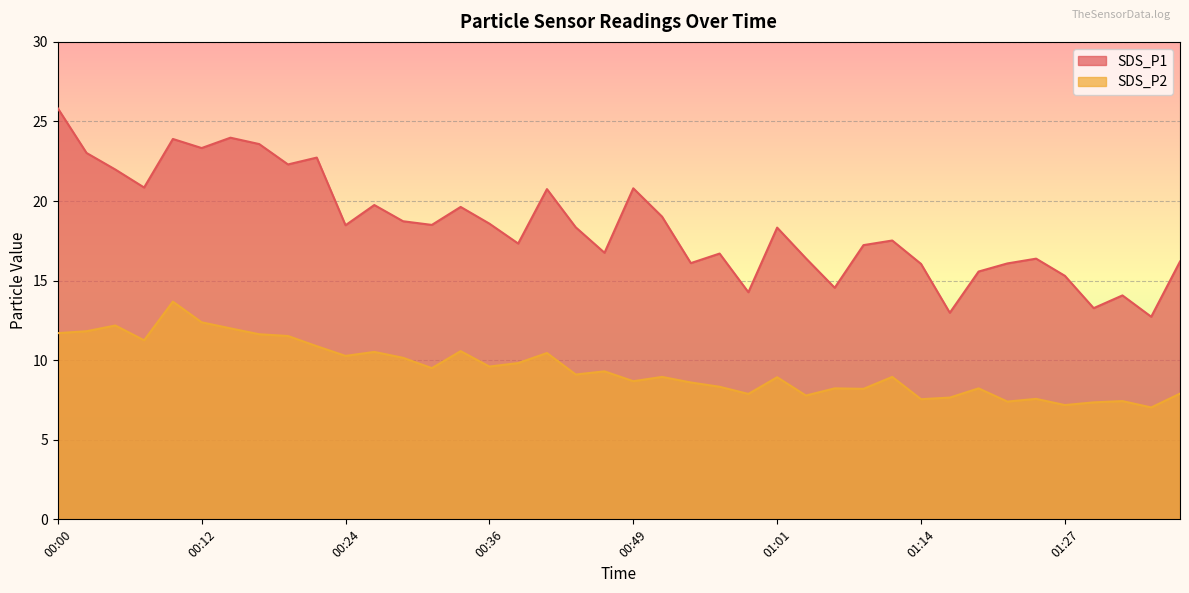

Is the value of SDS_P1 at 00:54 greater than the value of SDS_P2 at 00:24?

Yes